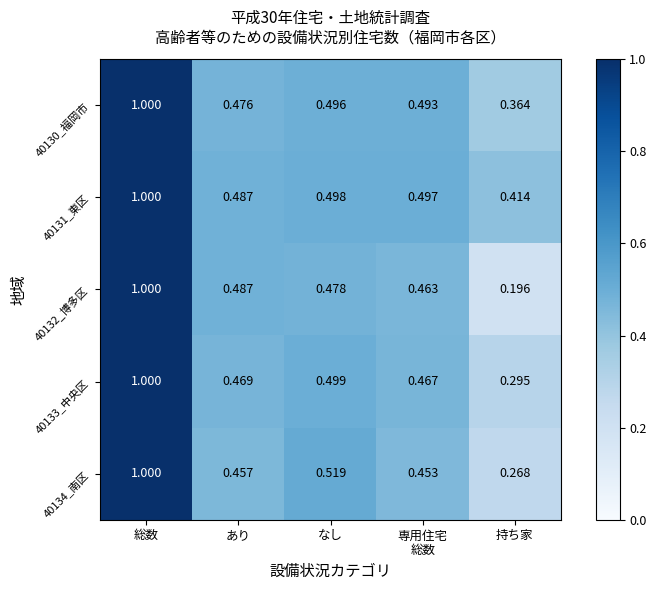

Where is 40133_中央区 nearest to the value 0?

持ち家